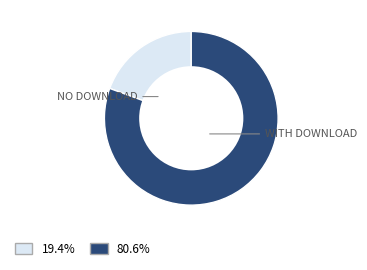

Is there any slice that represents more than half of the pie?

Yes